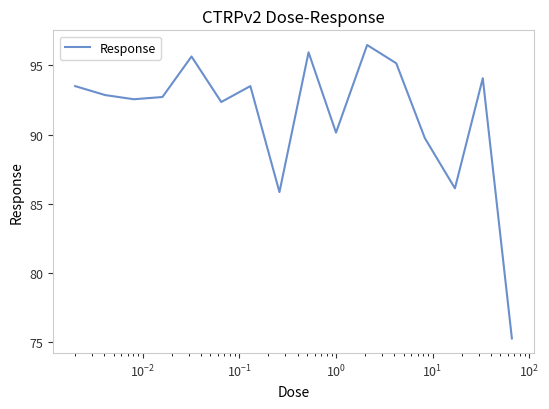

What is the smallest value displayed?

75.3